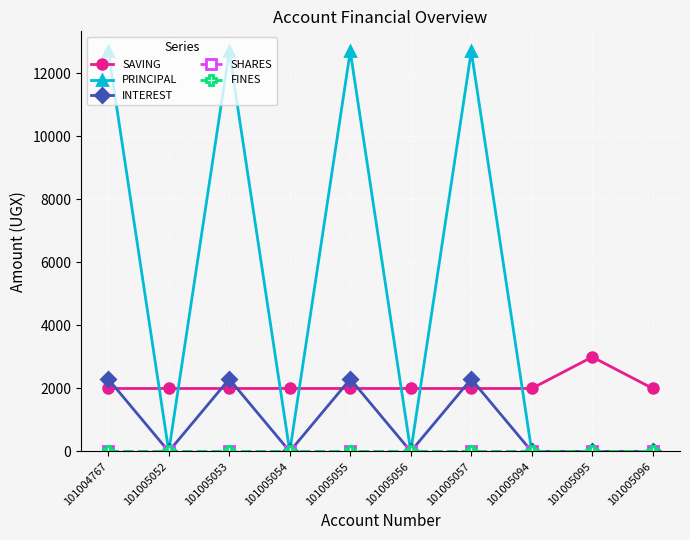

Reading right to left, transcribe all the data shown in this chart.

SAVING: 2000	3000	2000	2000	2000	2000	2000	2000	2000	2000
PRINCIPAL: 0	0	0	12700	0	12700	0	12700	0	12700
INTEREST: 0	0	0	2300	0	2300	0	2300	0	2300
SHARES: 0	0	0	0	0	0	0	0	0	0
FINES: 0	0	0	0	0	0	0	0	0	0